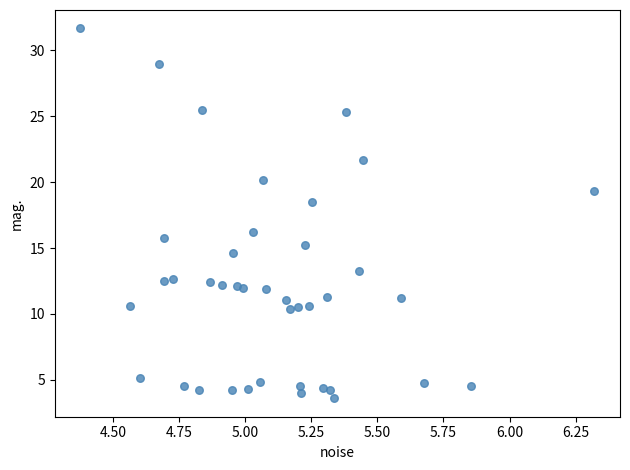

What Y value in the scatter plot is closest to 17?

16.2